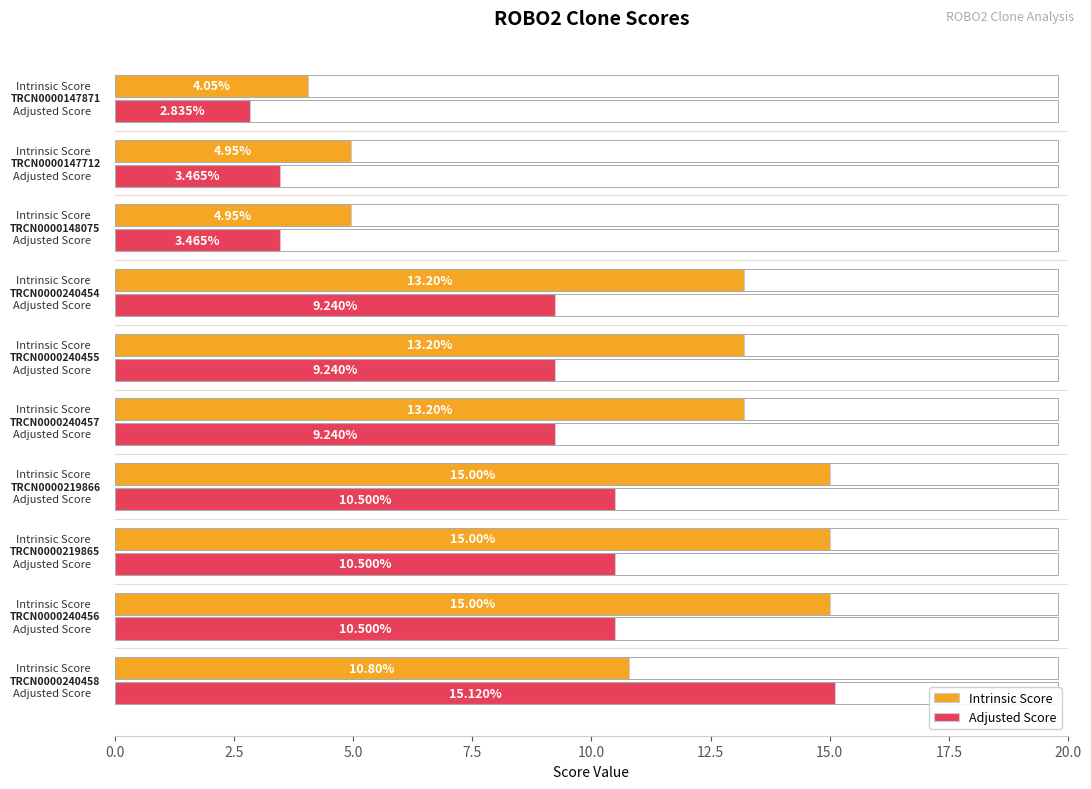

At how many categories does at least one series exceed 11?

7